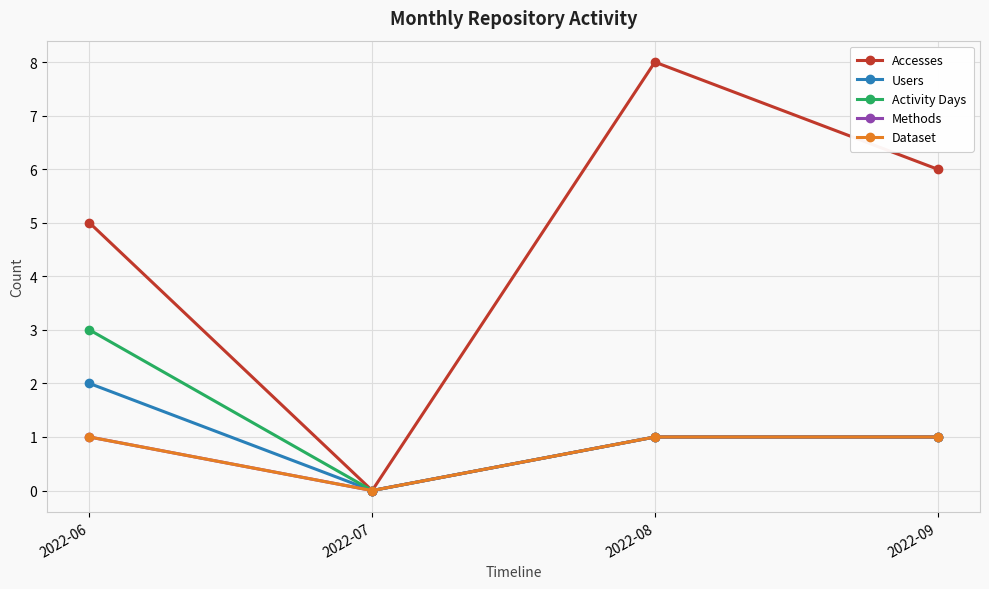

Rank the categories by Dataset value from lowest to highest.

2022-07, 2022-06, 2022-08, 2022-09